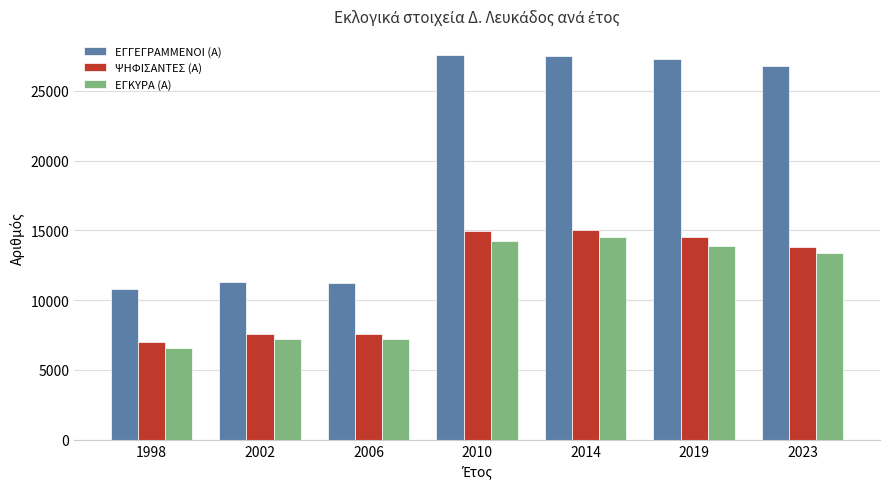

At how many categories does at least one series exceed 21805?

4